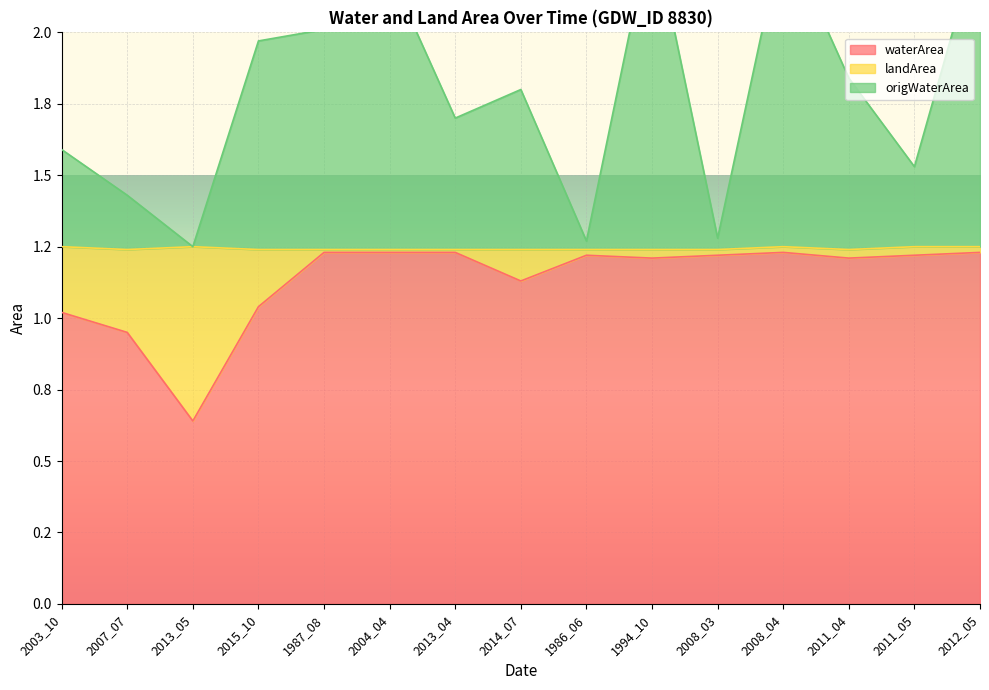

Does the chart display data point markers on the line(s)?

No